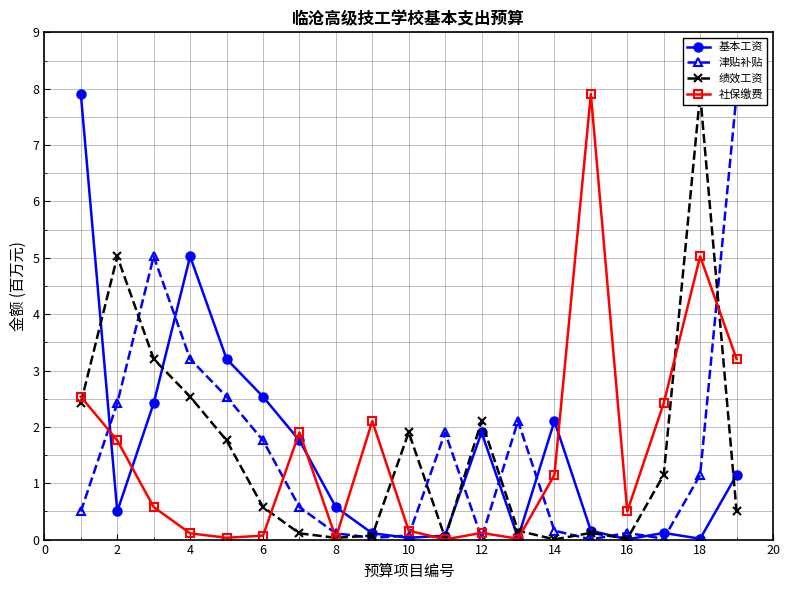

At how many categories does at least one series exceed 4?

7